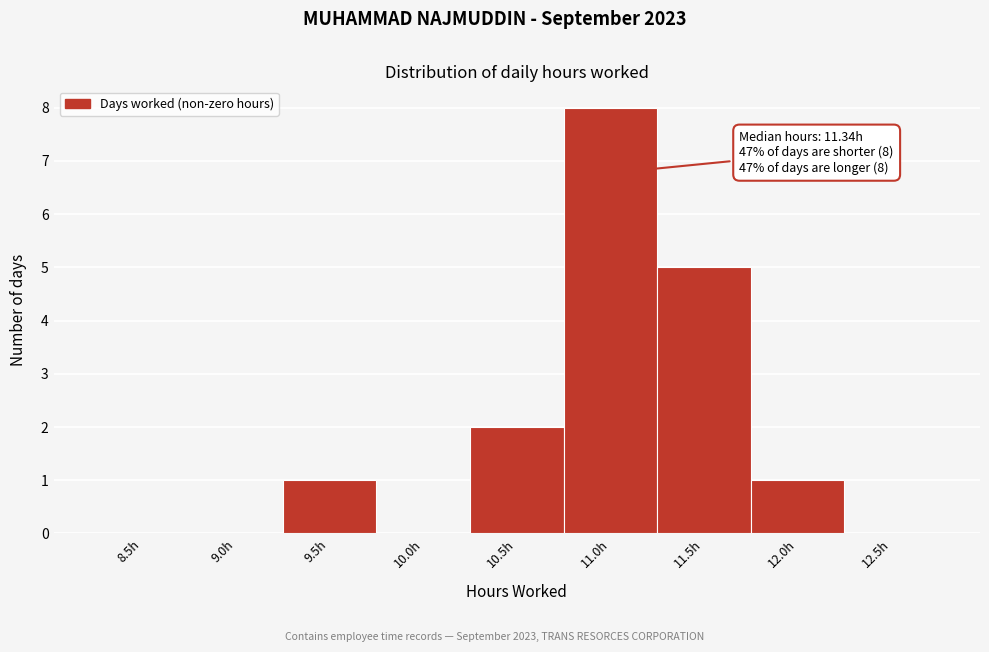

Reading left to right, transcribe all the data shown in this chart.

8.5h=0	9.0h=0	9.5h=1	10.0h=0	10.5h=2	11.0h=8	11.5h=5	12.0h=1	12.5h=0